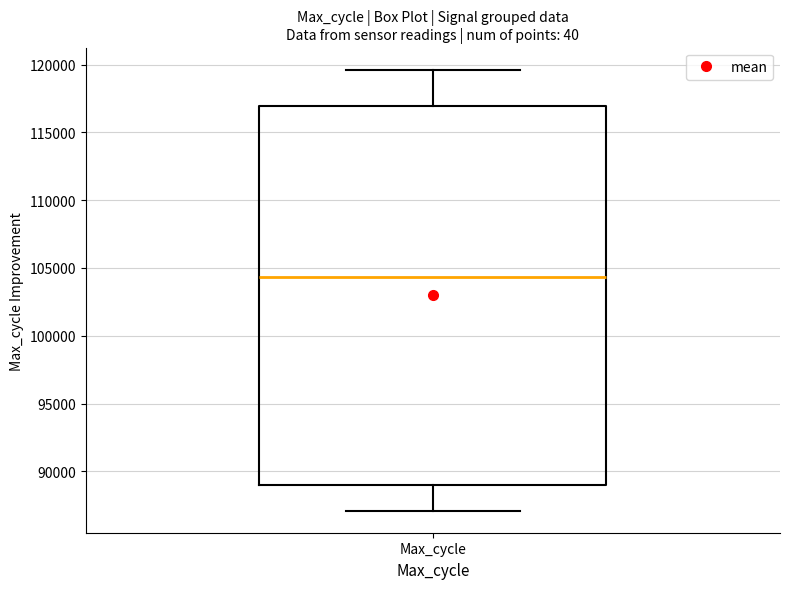

Read this box plot against the y-axis: the position of the median line, the range covered by the box, and the ends of both whiskers. The values are not printed on the chart, so give them approximately, as read against the axis.

median 104500, box 89000 to 117000, whiskers 87000 to 119500